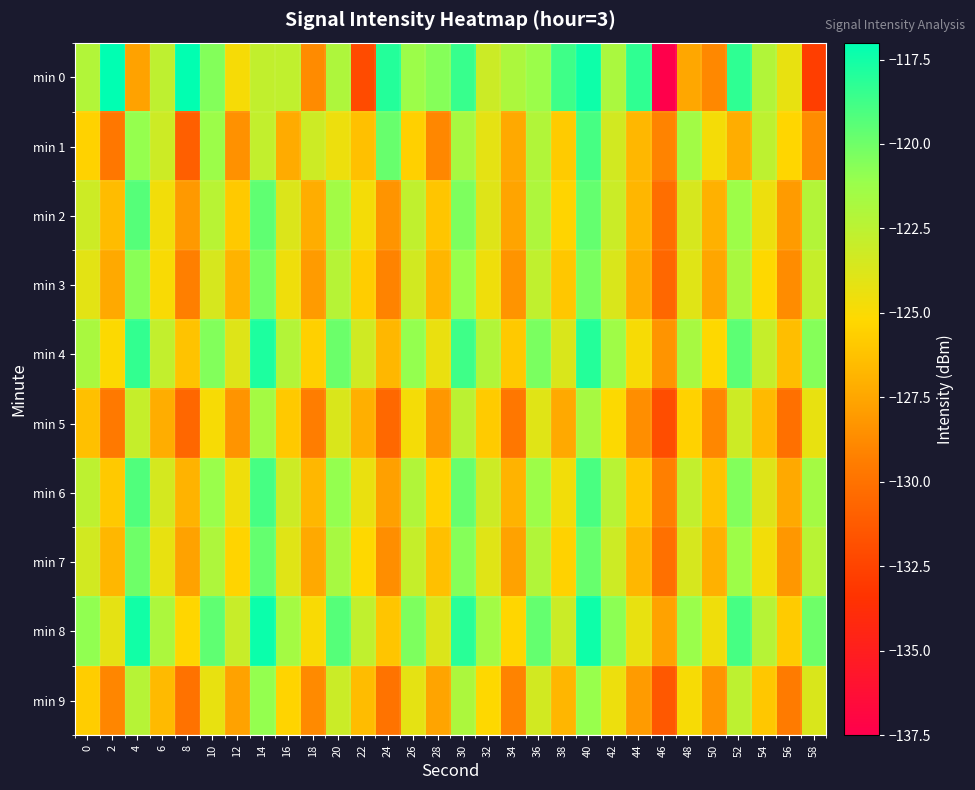

Which label corresponds to the largest value in the chart?

2